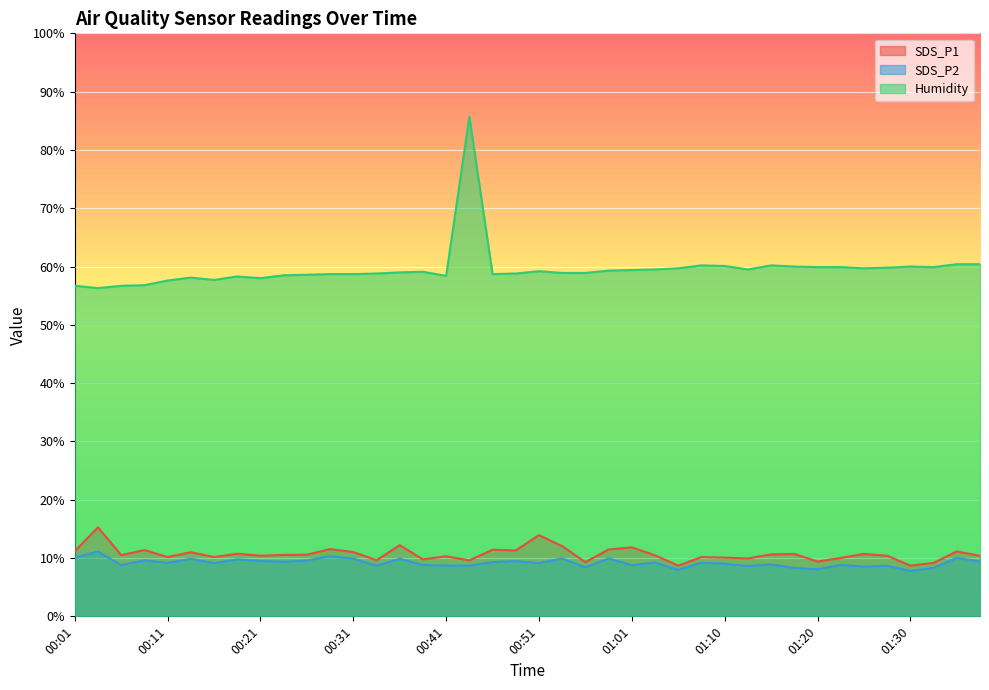

Reading left to right, transcribe all the data shown in this chart.

SDS_P1: 00:01=11.2	00:04=15.3	00:06=10.5	00:09=11.4	00:11=10.2	00:14=11.0	00:16=10.2	00:19=10.7	00:21=10.4	00:24=10.5	00:26=10.6	00:29=11.5	00:31=11.0	00:34=9.6	00:36=12.2	00:38=9.8	00:41=10.3	00:43=9.6	00:46=11.4	00:48=11.3	00:51=13.9	00:53=12.0	00:56=9.3	00:58=11.5	01:01=11.8	01:03=10.5	01:05=8.7	01:08=10.2	01:10=10.1	01:13=9.9	01:15=10.6	01:18=10.7	01:20=9.4	01:23=10.0	01:25=10.7	01:28=10.4	01:30=8.7	01:33=9.2	01:35=11.1	01:37=10.4
SDS_P2: 00:01=10.1	00:04=11.1	00:06=8.8	00:09=9.6	00:11=9.2	00:14=9.9	00:16=9.1	00:19=9.8	00:21=9.5	00:24=9.4	00:26=9.6	00:29=10.3	00:31=9.9	00:34=8.7	00:36=9.9	00:38=8.8	00:41=8.7	00:43=8.7	00:46=9.3	00:48=9.5	00:51=9.1	00:53=9.9	00:56=8.4	00:58=9.9	01:01=8.8	01:03=9.2	01:05=8.0	01:08=9.2	01:10=9.0	01:13=8.6	01:15=8.9	01:18=8.3	01:20=8.1	01:23=8.8	01:25=8.5	01:28=8.7	01:30=7.8	01:33=8.3	01:35=10.0	01:37=9.4
Humidity: 00:01=56.7	00:04=56.3	00:06=56.7	00:09=56.8	00:11=57.6	00:14=58.1	00:16=57.7	00:19=58.3	00:21=58.0	00:24=58.5	00:26=58.6	00:29=58.7	00:31=58.7	00:34=58.8	00:36=59.0	00:38=59.1	00:41=58.4	00:43=85.7	00:46=58.7	00:48=58.8	00:51=59.2	00:53=58.9	00:56=58.9	00:58=59.3	01:01=59.4	01:03=59.5	01:05=59.7	01:08=60.2	01:10=60.1	01:13=59.5	01:15=60.2	01:18=60.0	01:20=59.9	01:23=59.9	01:25=59.7	01:28=59.8	01:30=60.0	01:33=59.9	01:35=60.4	01:37=60.4